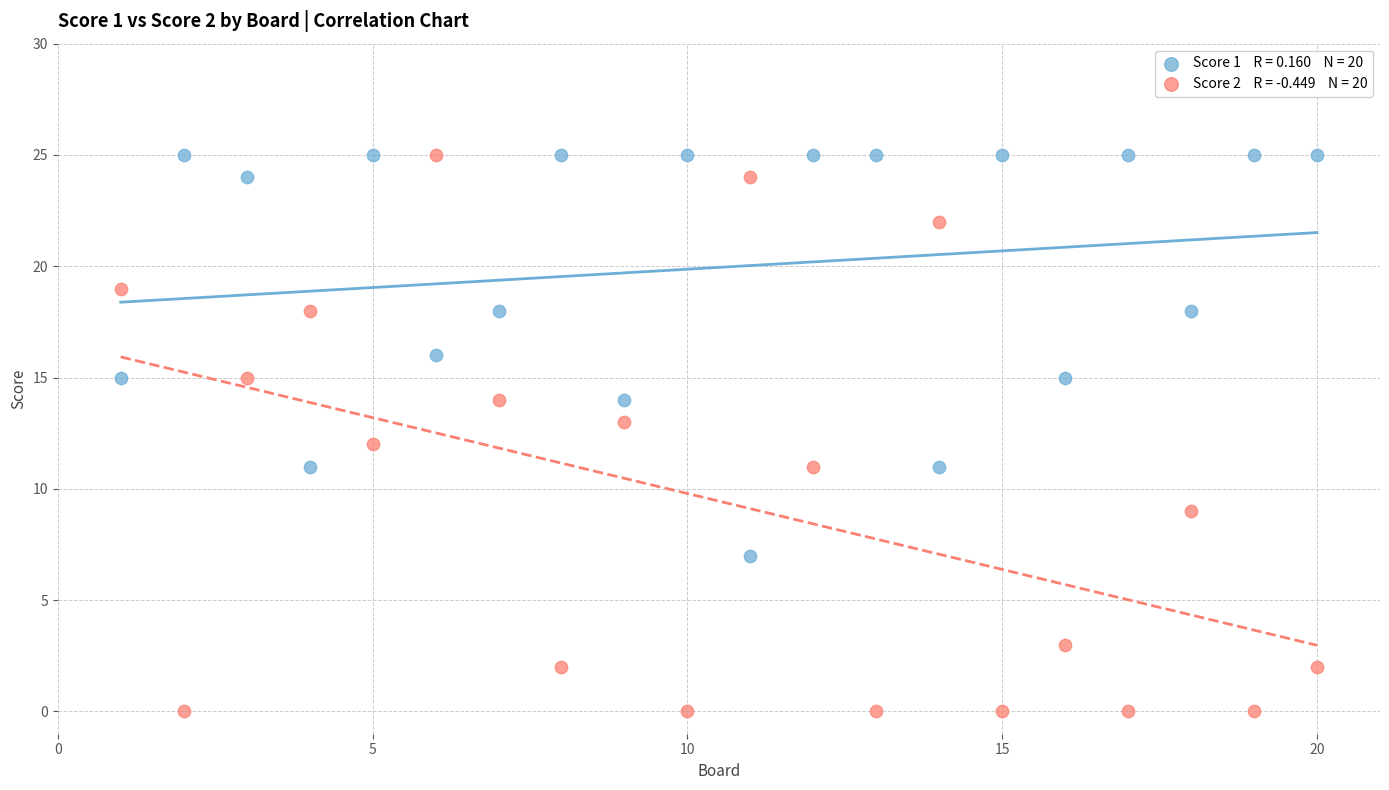

Across all data points, what is the range of Y values (max minus min)?

25